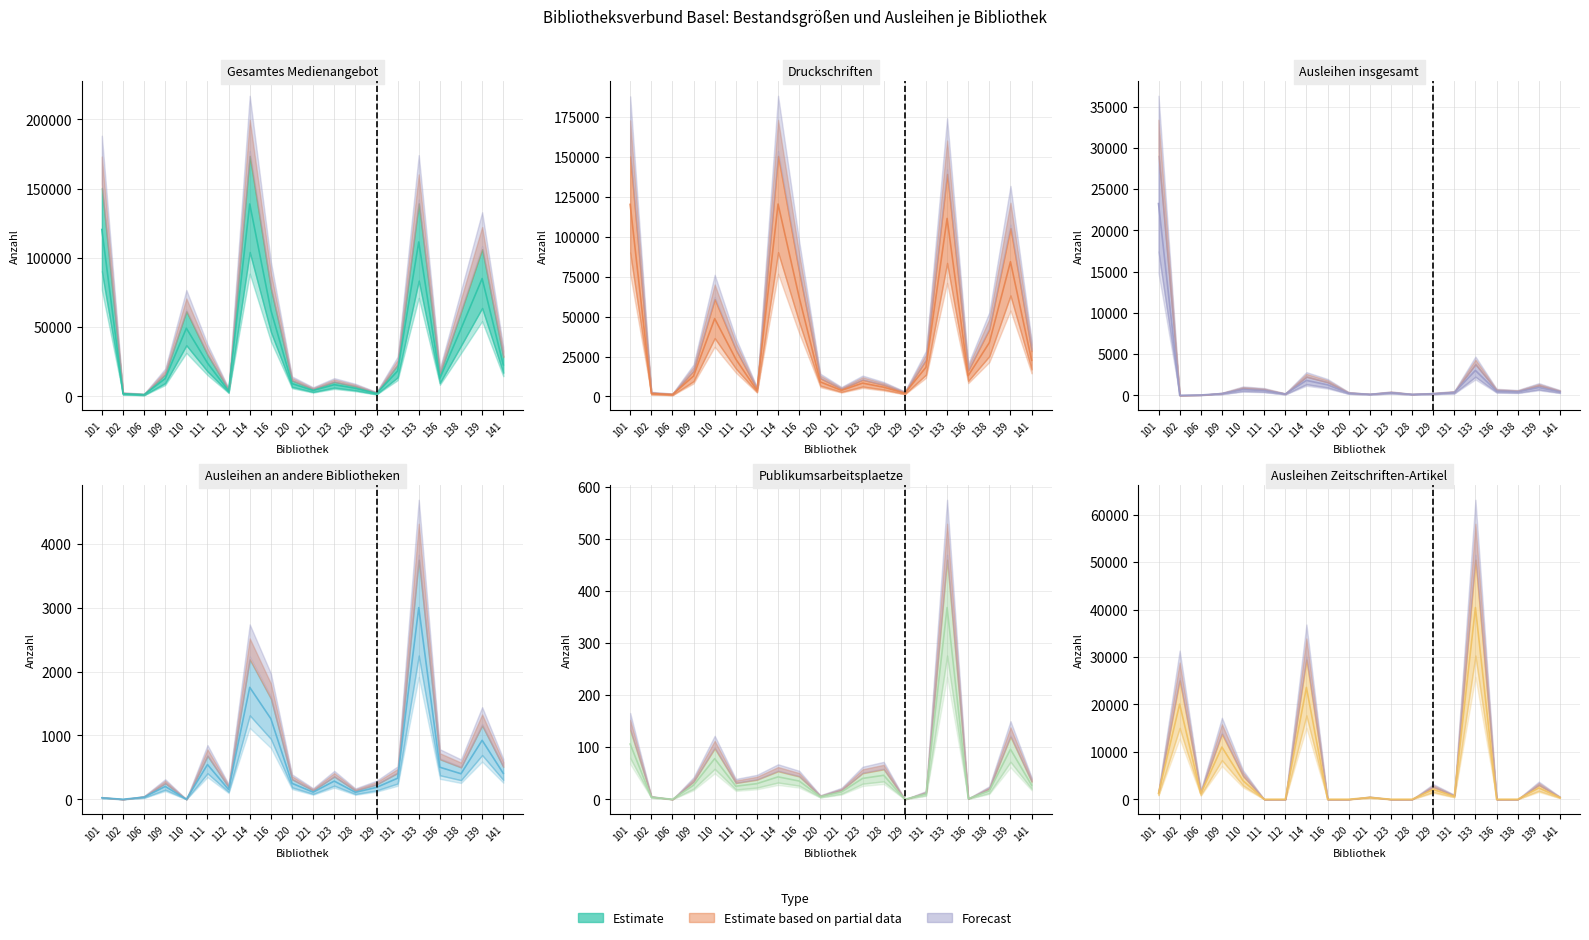

What is the value of the Ausleihen insgesamt (col_51) point at the 3rd from the left?

33